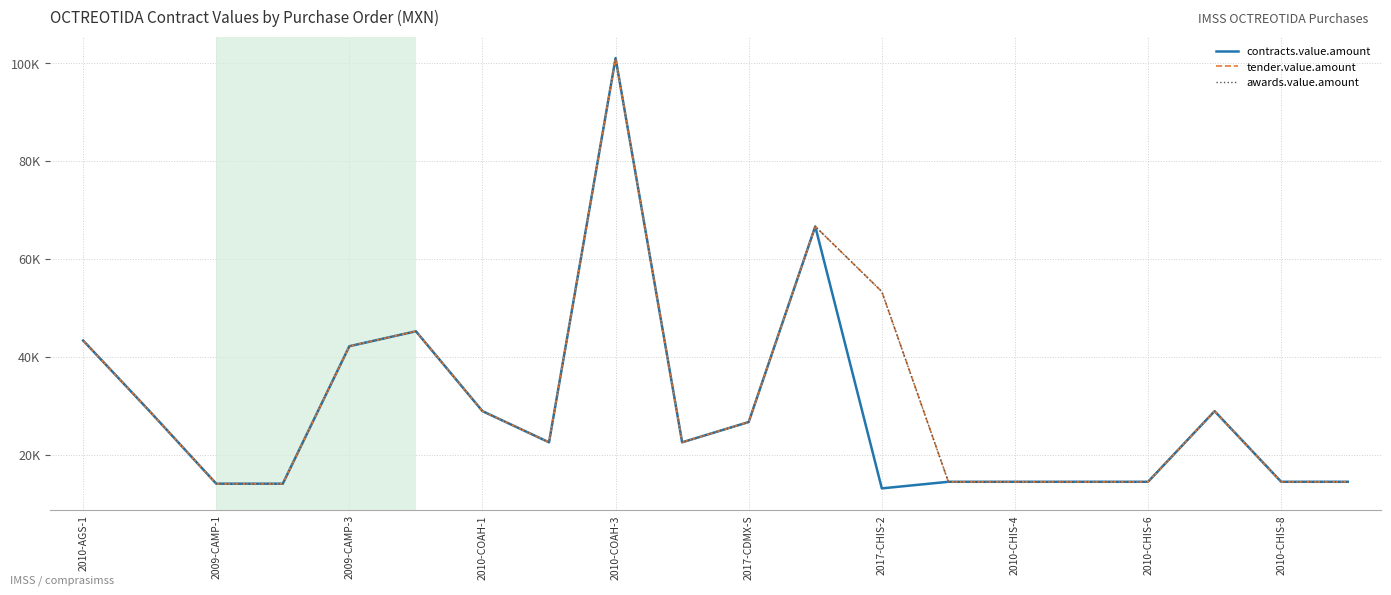

Does the chart have visible grid lines?

Yes